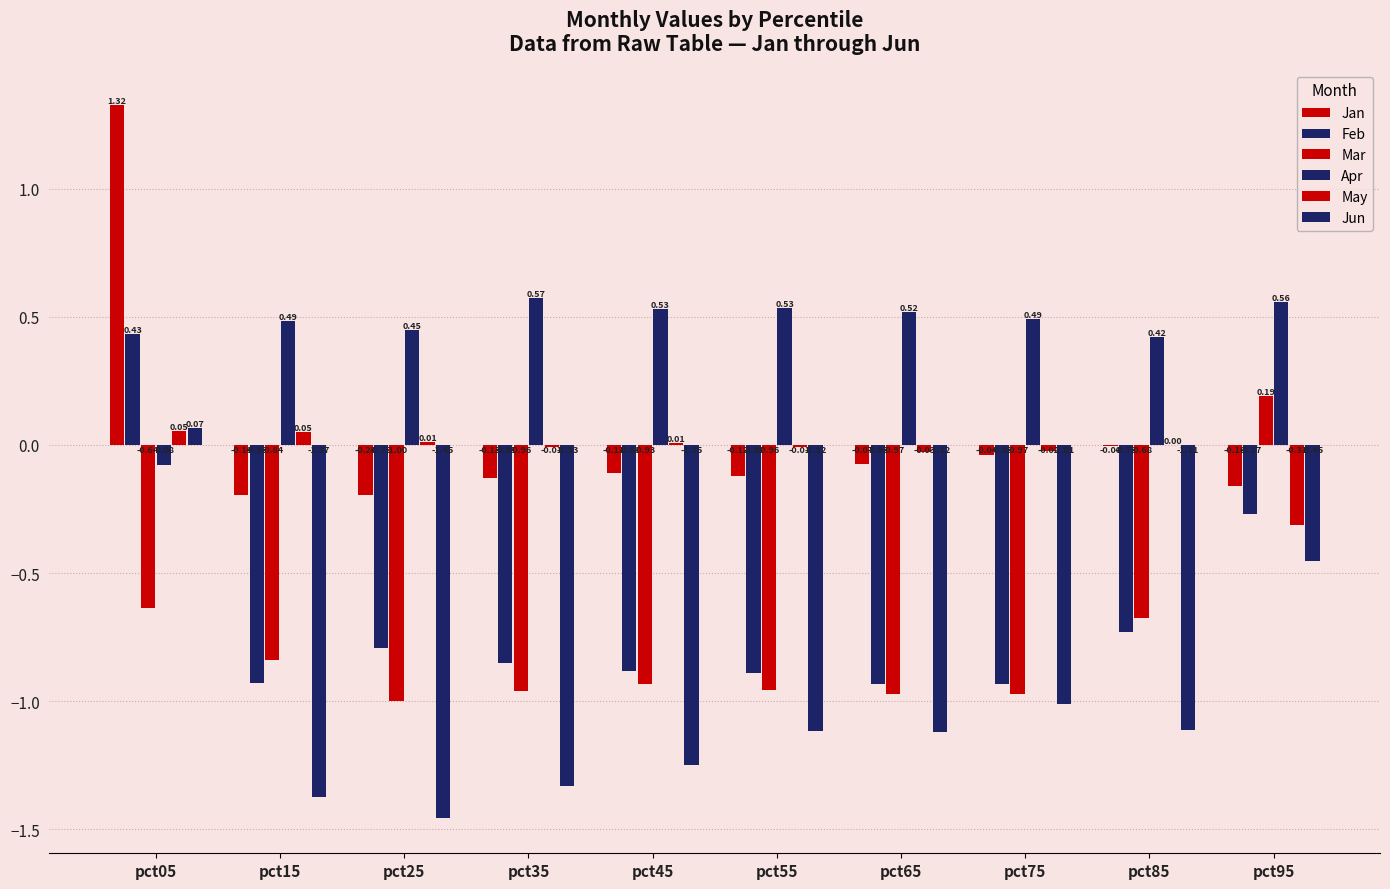

How many groups of bars are there?

10